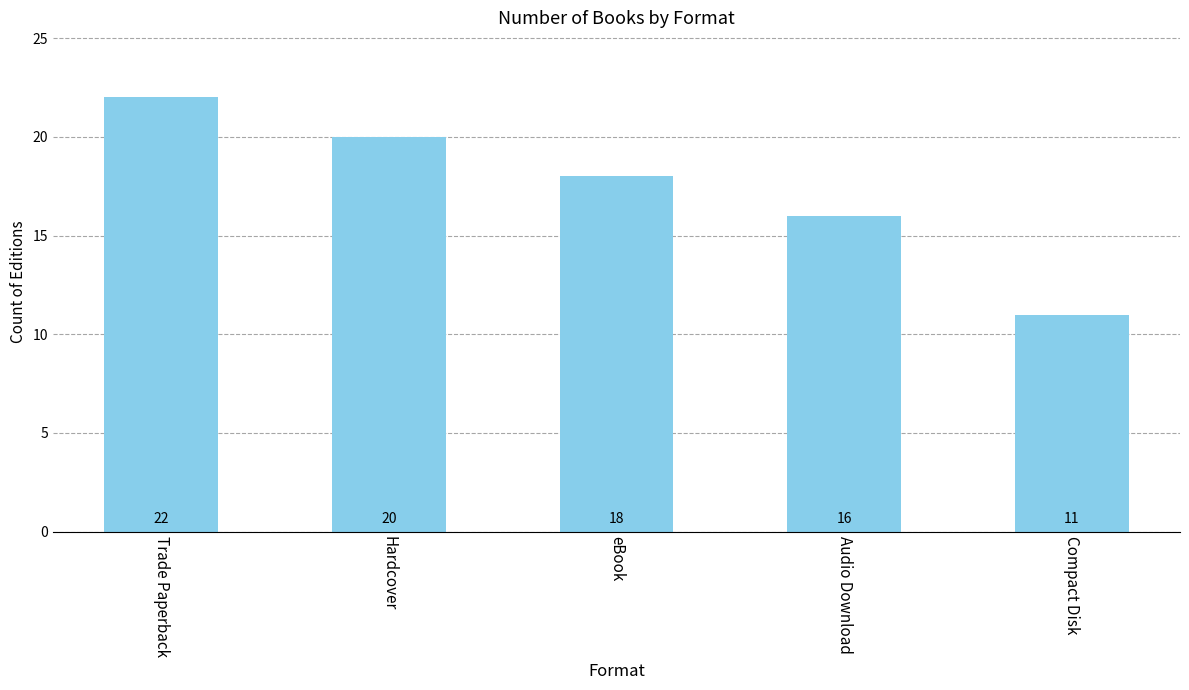

At which category does the chart reach its peak across all series?

Trade Paperback